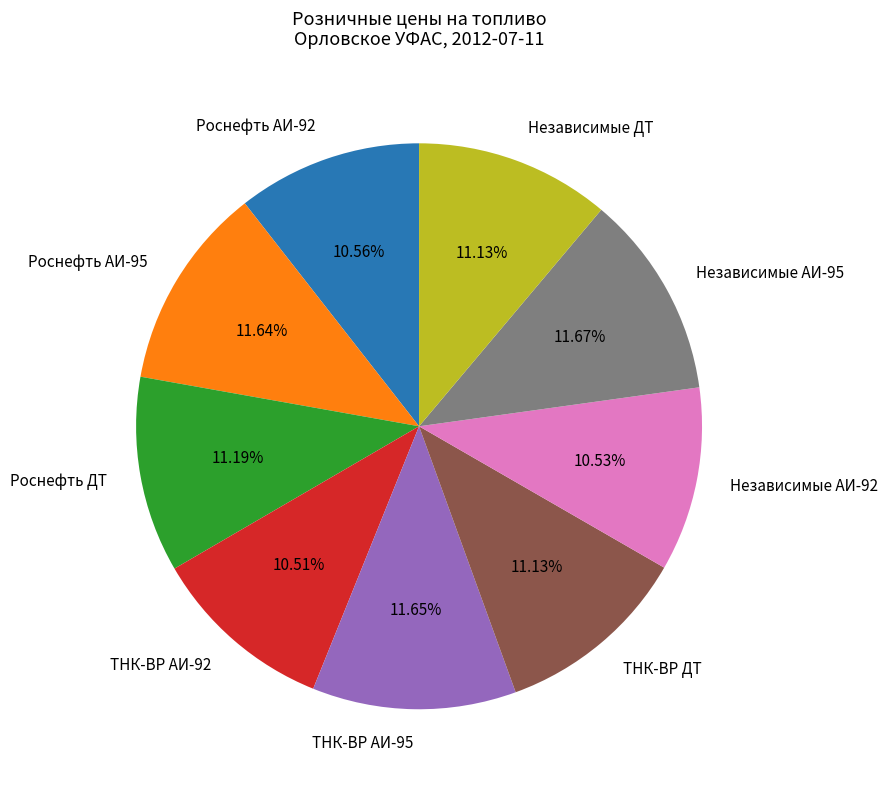

Approximately how many times larger is the value at ТНК-ВР ДТ compared to Роснефть АИ-92?

1.1